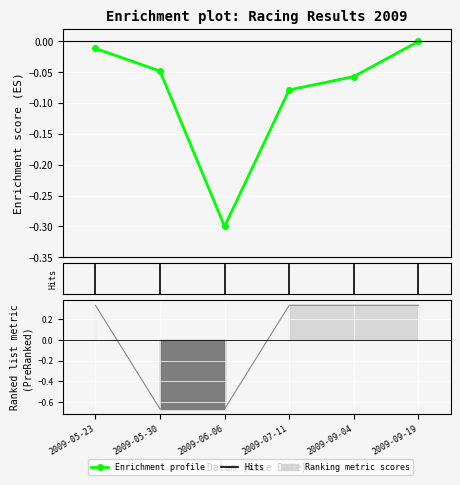

Reading left to right, what are all the values shown in this chart?

Body: -0.0	-0.0	-0.3	-0.1	-0.1	0.0
Koef.: 0.3	-0.7	-0.7	0.3	0.3	0.3